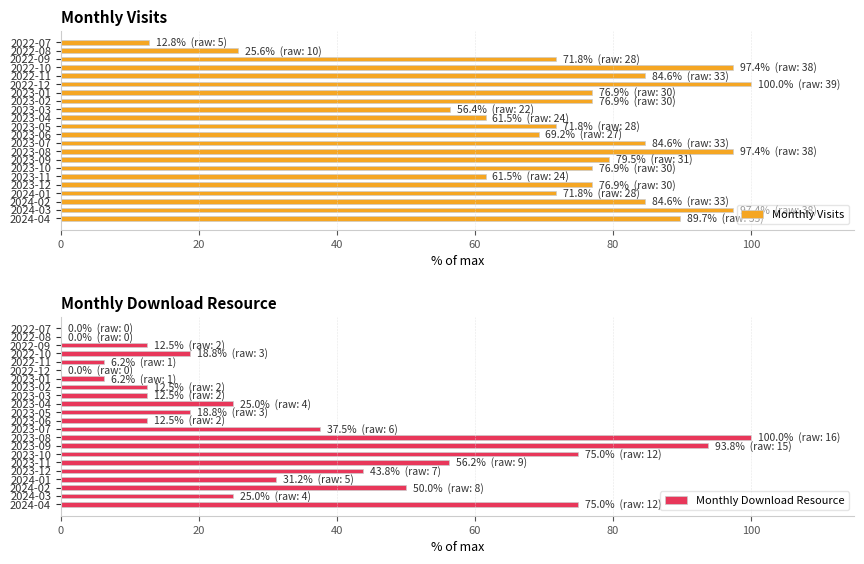

Is it true that Monthly Visits equals 100.0 at 2022-12?

True